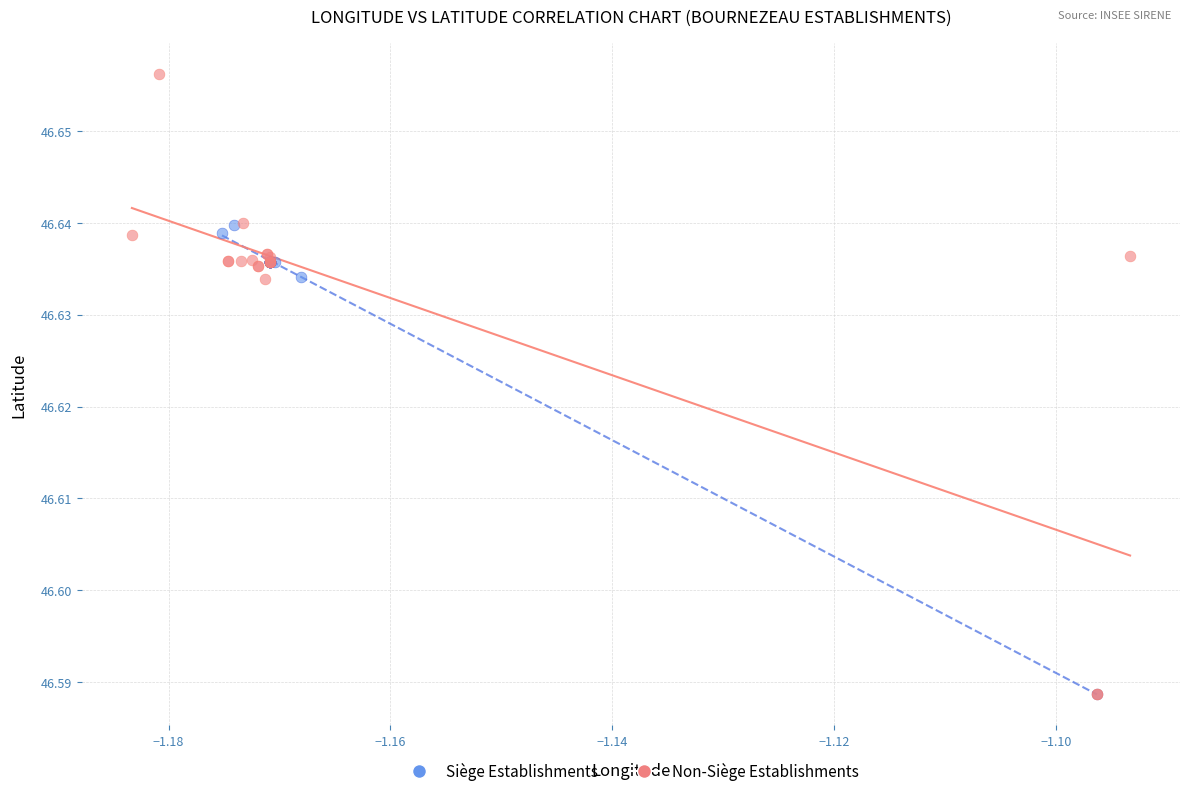

What are all the series names shown in the legend?

Siège Establishments, Non-Siège Establishments